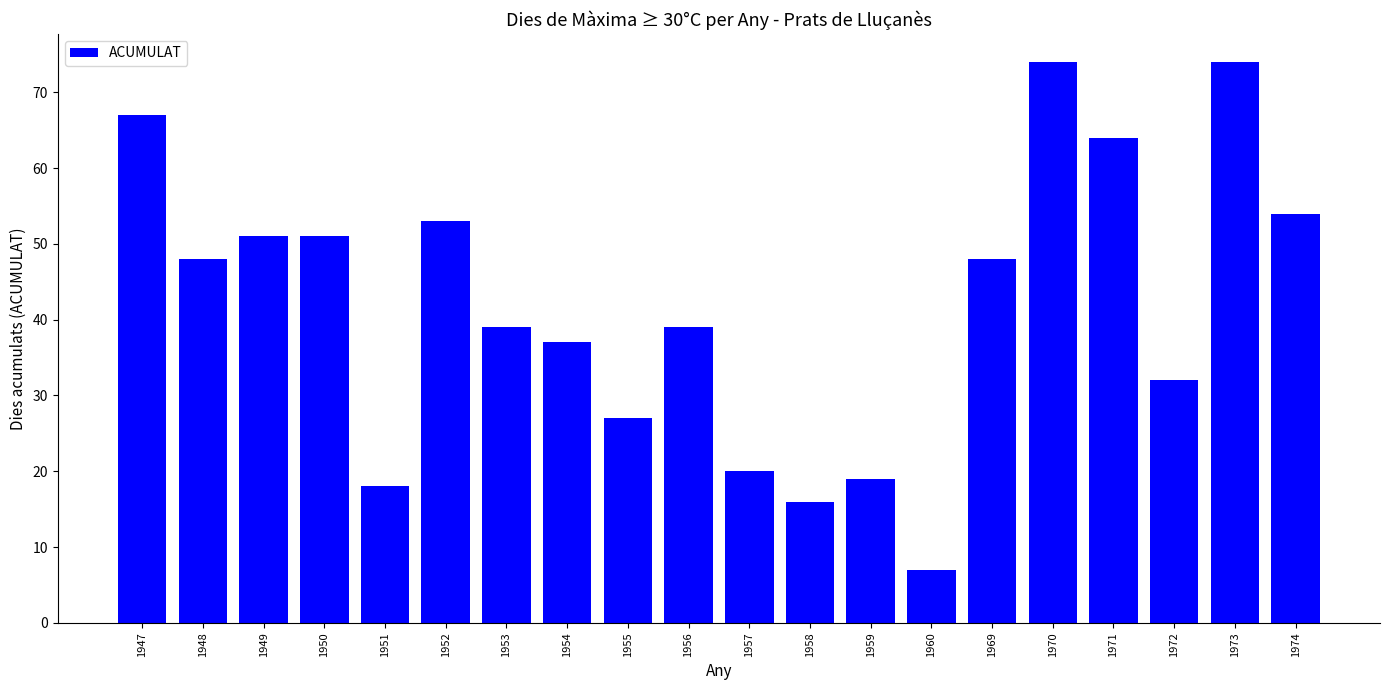

Is it true that the value at 1954 is 37?

True